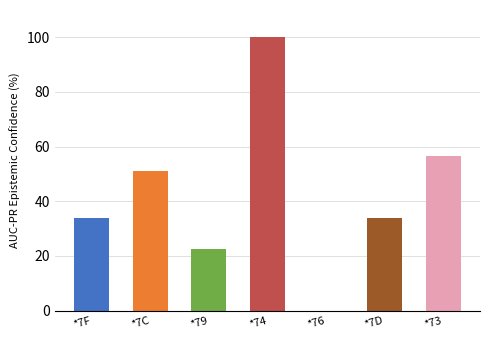

Rank the categories by value from lowest to highest.

*76, *79, *7F, *7D, *7C, *73, *74